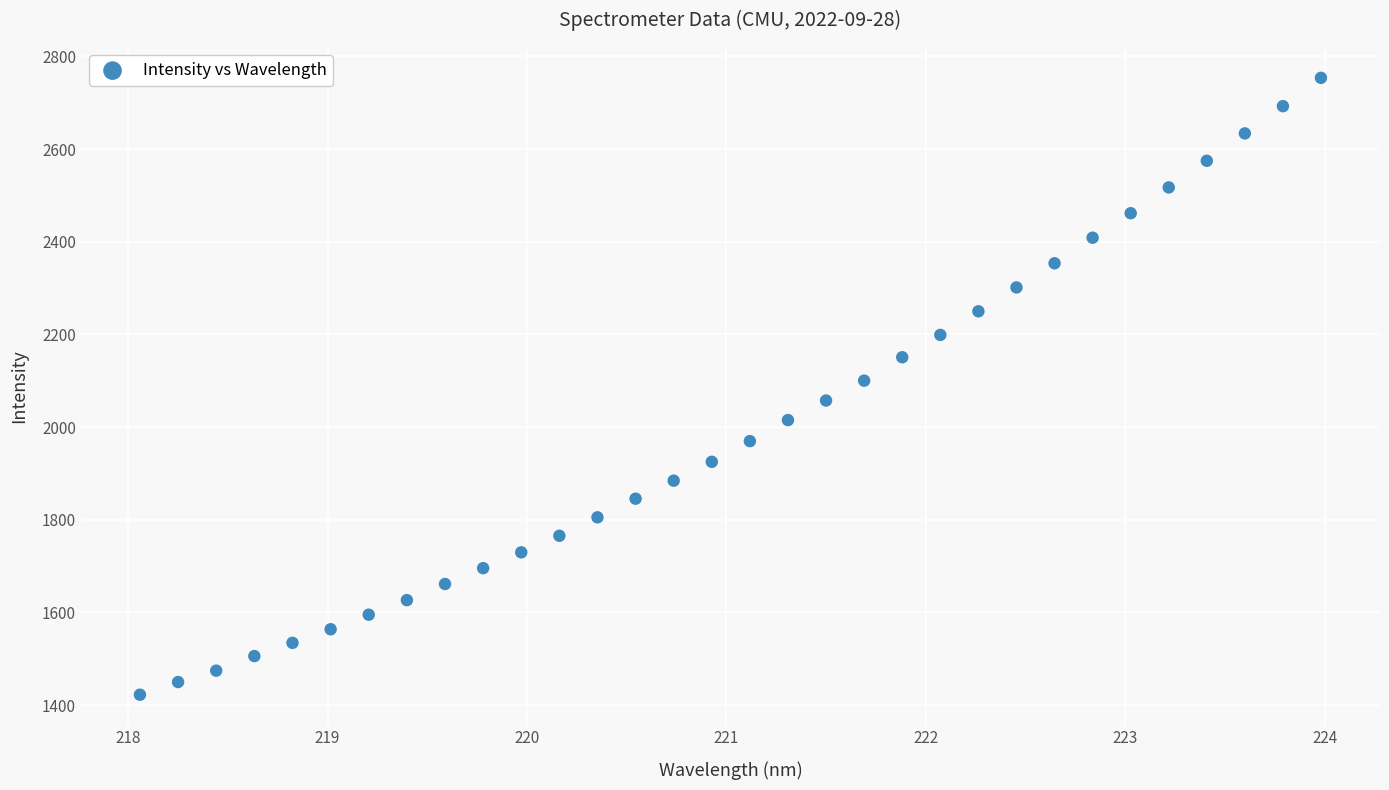

What is the range of Y values (max minus min)?

1331.4